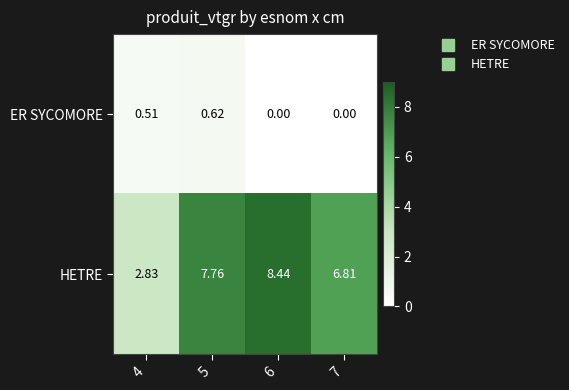

Which series has the largest range (max minus min)?

HETRE